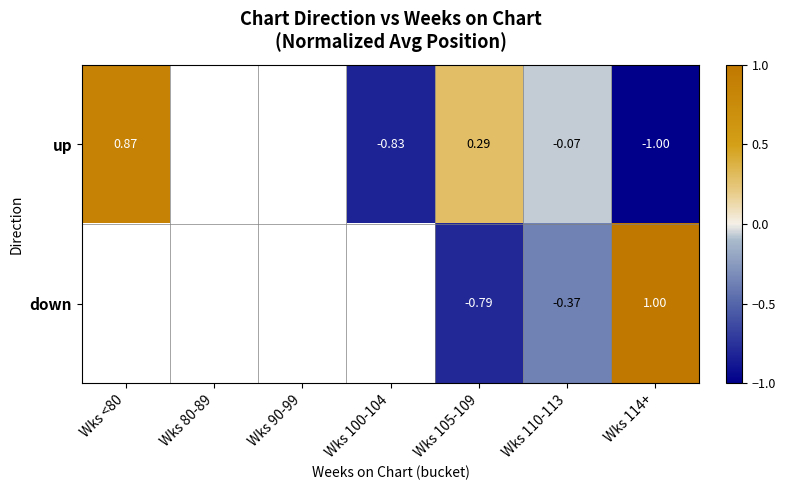

How many values in up are above zero?

2